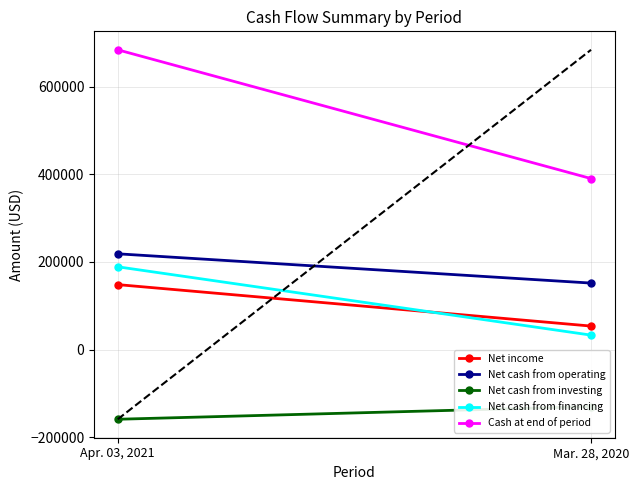

How many lines are shown in the chart?

5